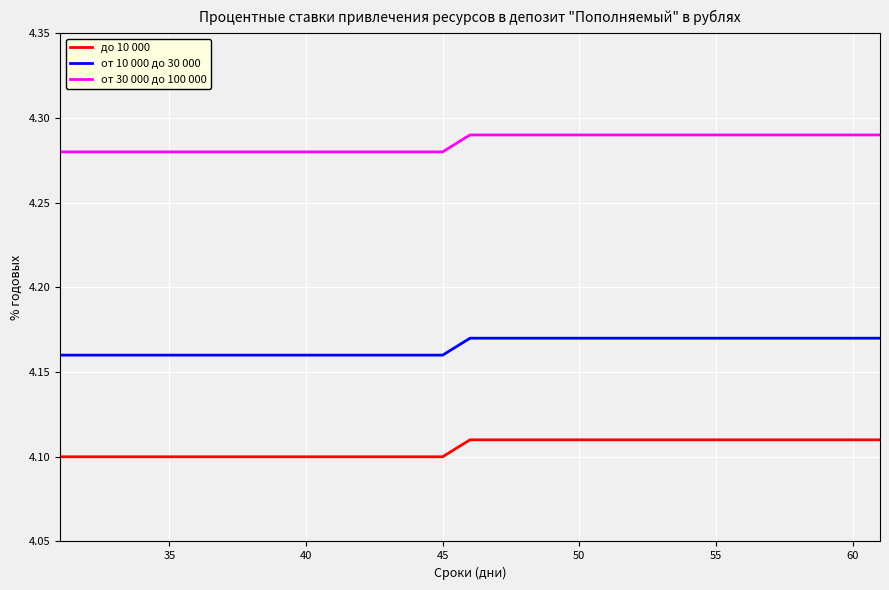

List the series in order of their overall mean, highest first.

от 30 000 до 100 000, от 10 000 до 30 000, до 10 000